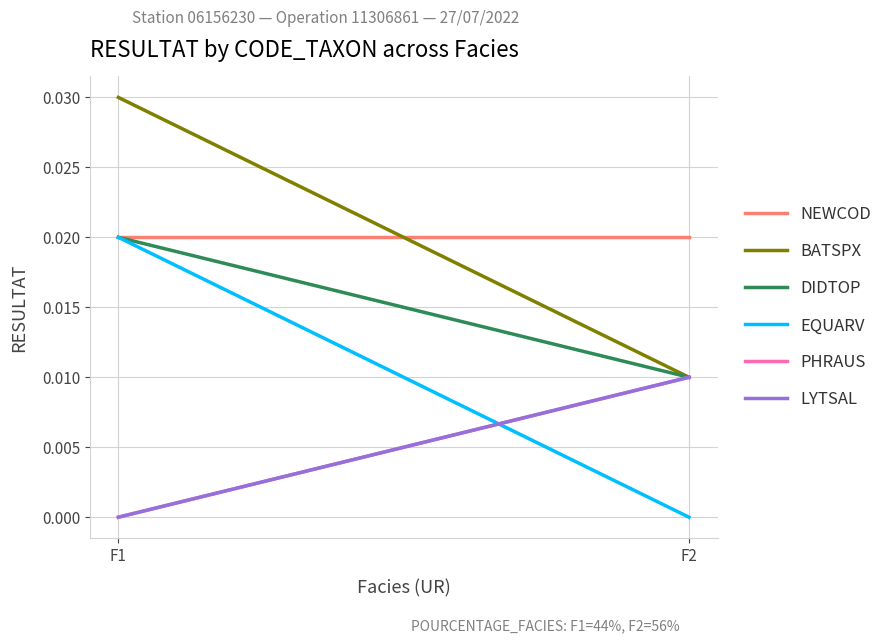

Which series has the widest spread of values?

EQUARV